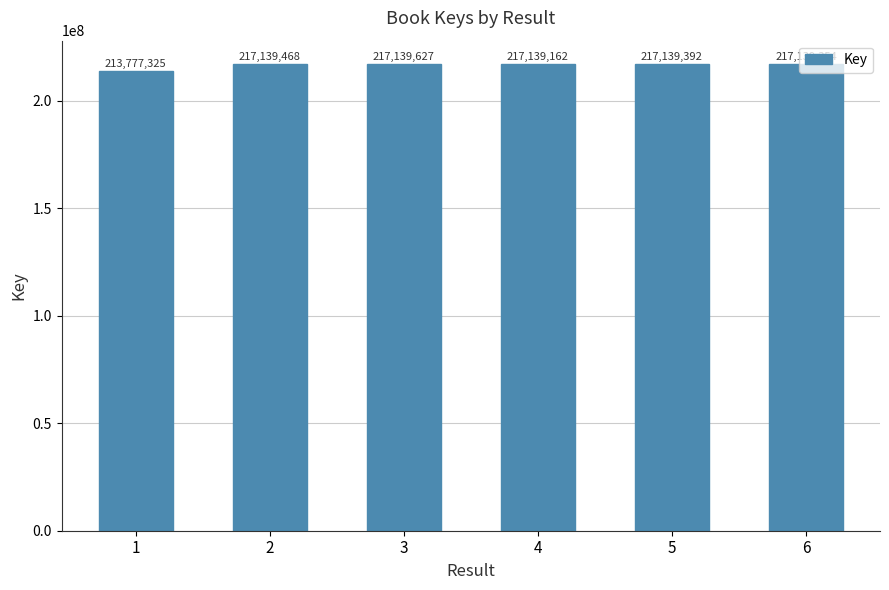

Reading right to left, list all the values displayed in this chart.

6=217139354	5=217139392	4=217139162	3=217139627	2=217139468	1=213777325